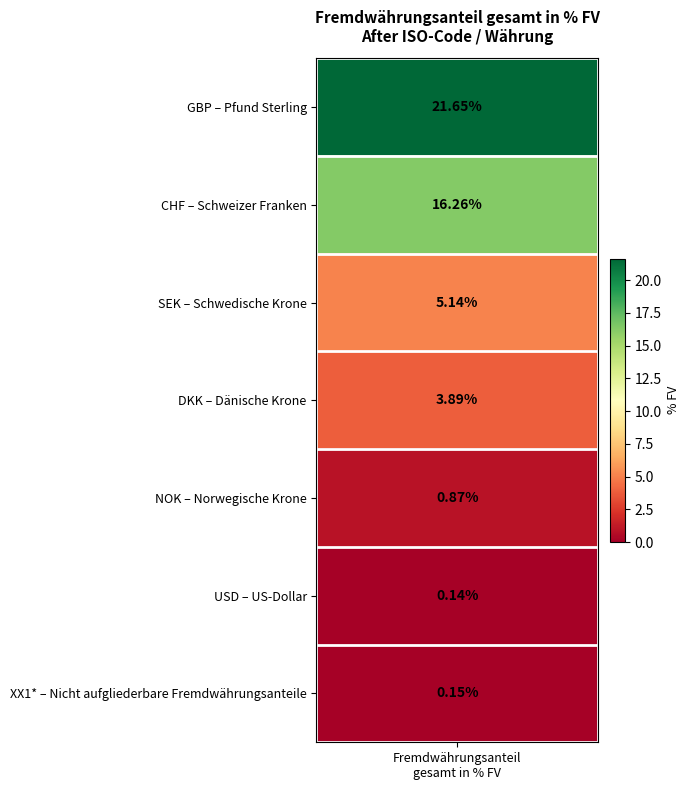

Reading left to right, extract all data points from this chart.

21.6	16.3	5.1	3.9	0.9	0.1	0.1